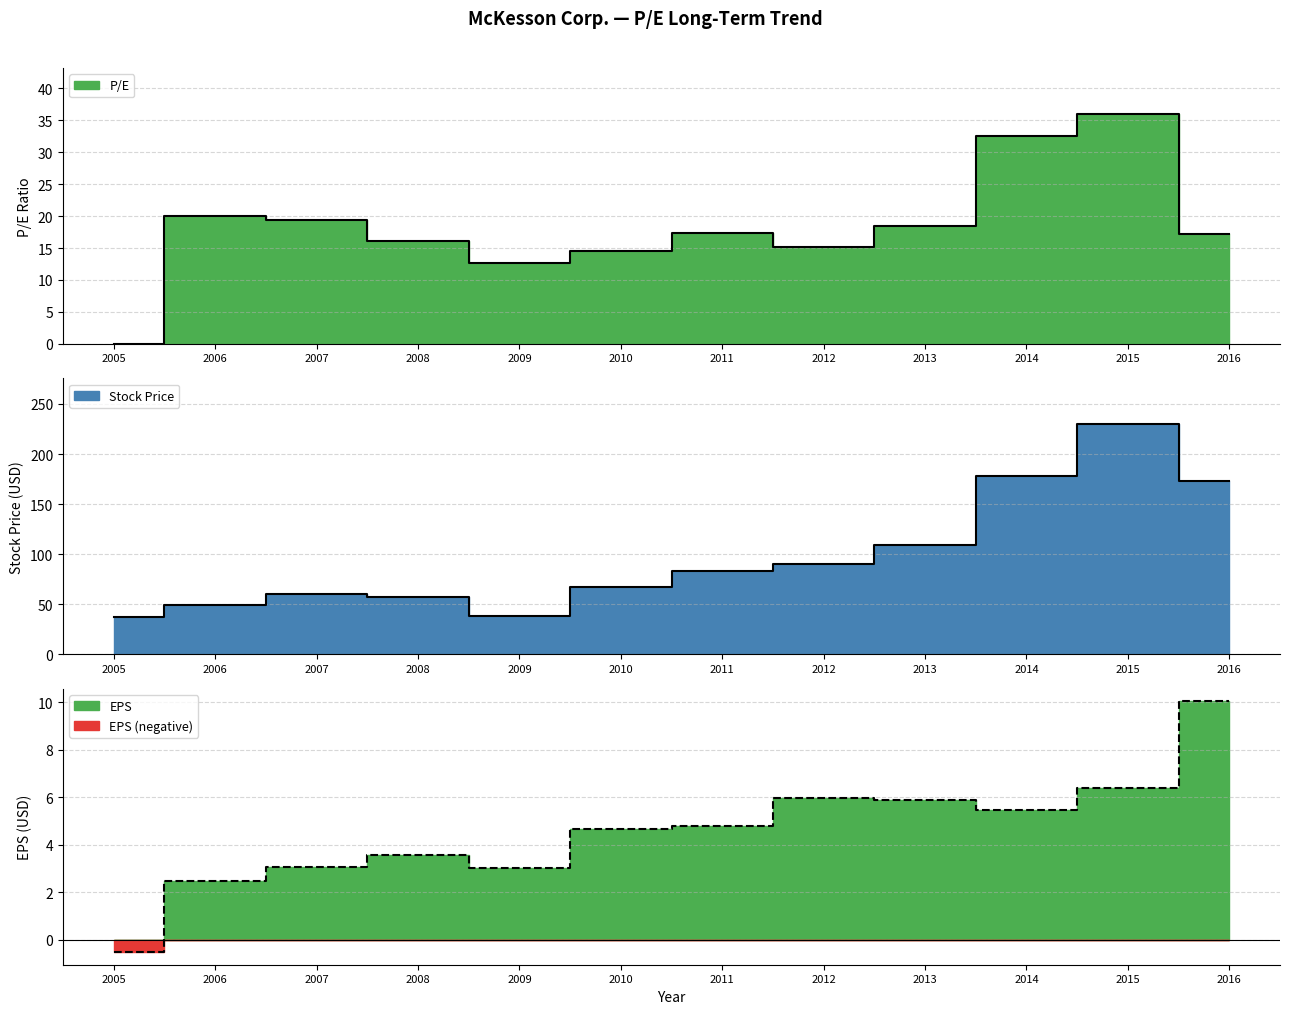

Which has a higher value, 2006 or 2008?

2006